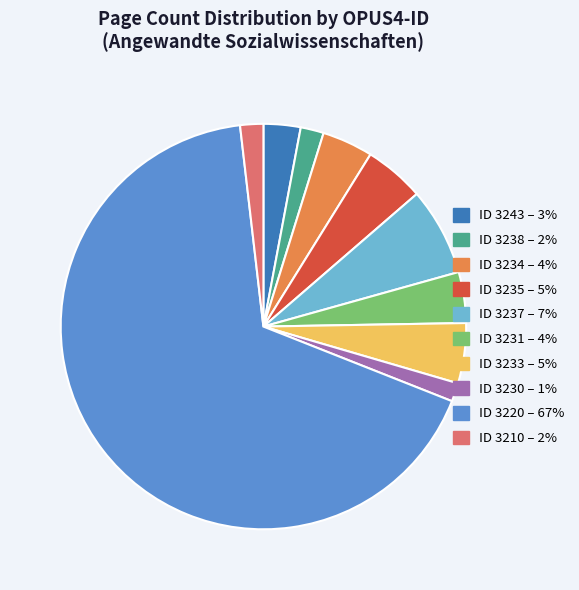

Does any single category account for the majority?

Yes